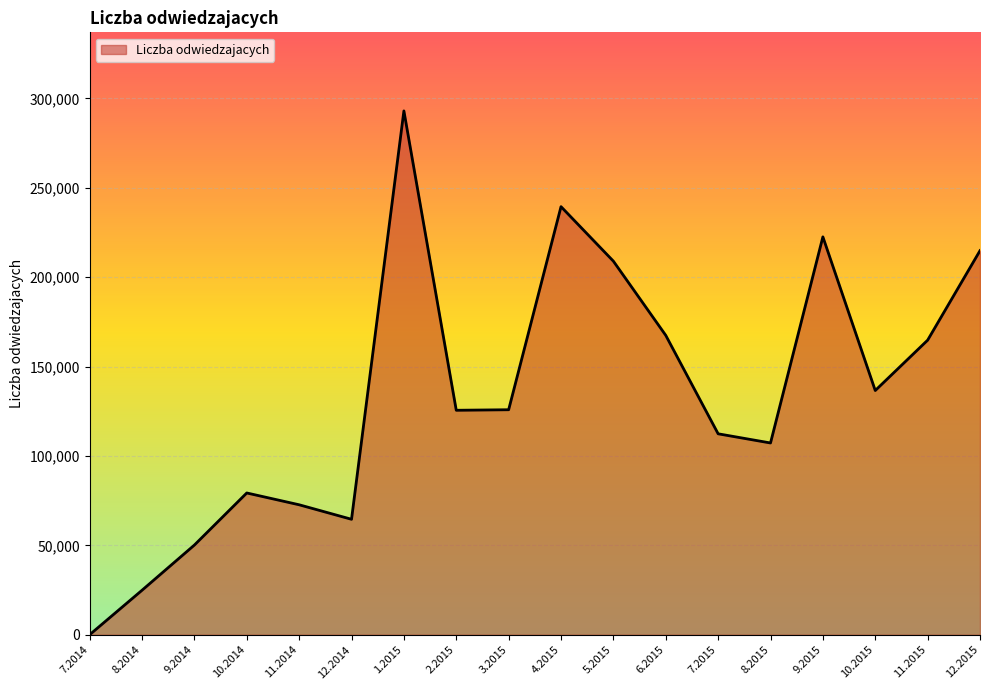

At which category does the data reach its first local valley?

12.2014